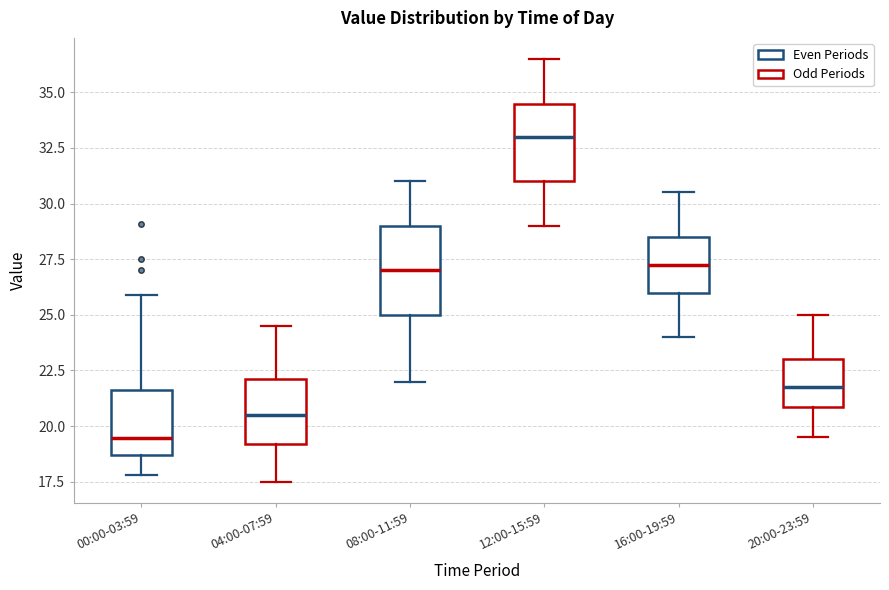

Reading left to right, read every box against the y-axis: the position of its median line, the range the box covers, and the ends of its whiskers. The values are not printed on the chart, so give them approximately, as read against the axis.

00:00-03:59: median 19.5, box 18.5 to 21.5, whiskers 18.0 to 26.0
04:00-07:59: median 20.5, box 19.0 to 22.0, whiskers 17.5 to 24.5
08:00-11:59: median 27.0, box 25.0 to 29.0, whiskers 22.0 to 31.0
12:00-15:59: median 33.0, box 31.0 to 34.5, whiskers 29.0 to 36.5
16:00-19:59: median 27.5, box 26.0 to 28.5, whiskers 24.0 to 30.5
20:00-23:59: median 22.0, box 21.0 to 23.0, whiskers 19.5 to 25.0